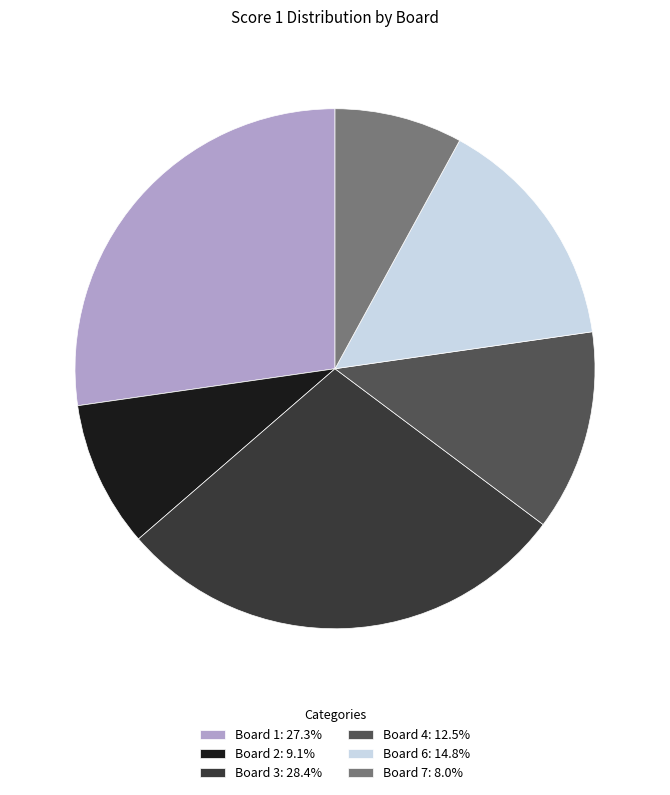

What is the ratio of the value at Board 2: 9.1% to the value at Board 6: 14.8%?

0.6